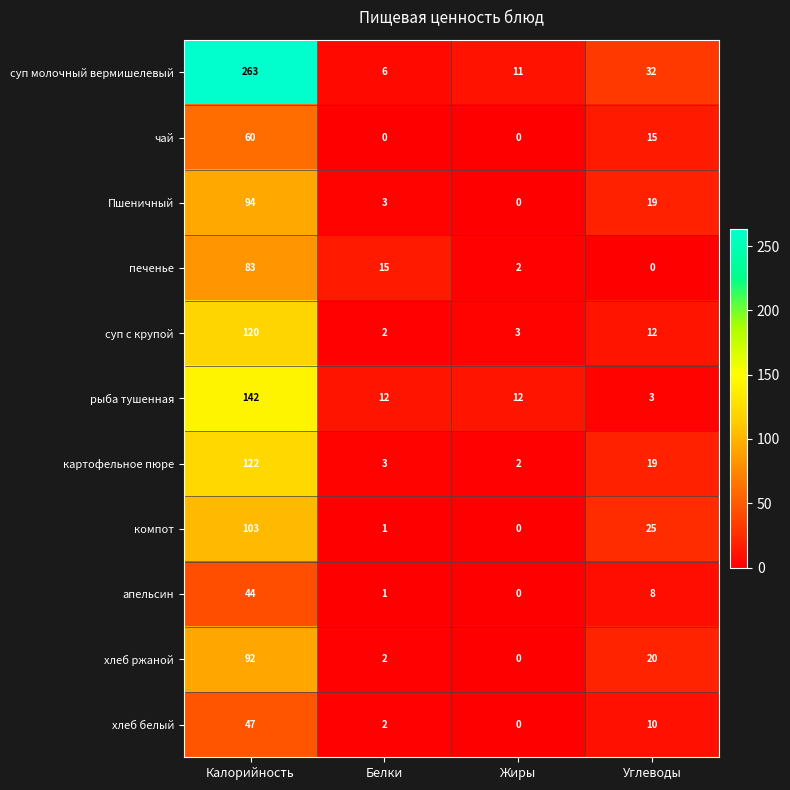

Rank the series by their maximum value, from highest to lowest.

суп молочный вермишелевый, рыба тушенная, картофельное пюре, суп с крупой, компот, Пшеничный, хлеб ржаной, печенье, чай, хлеб белый, апельсин